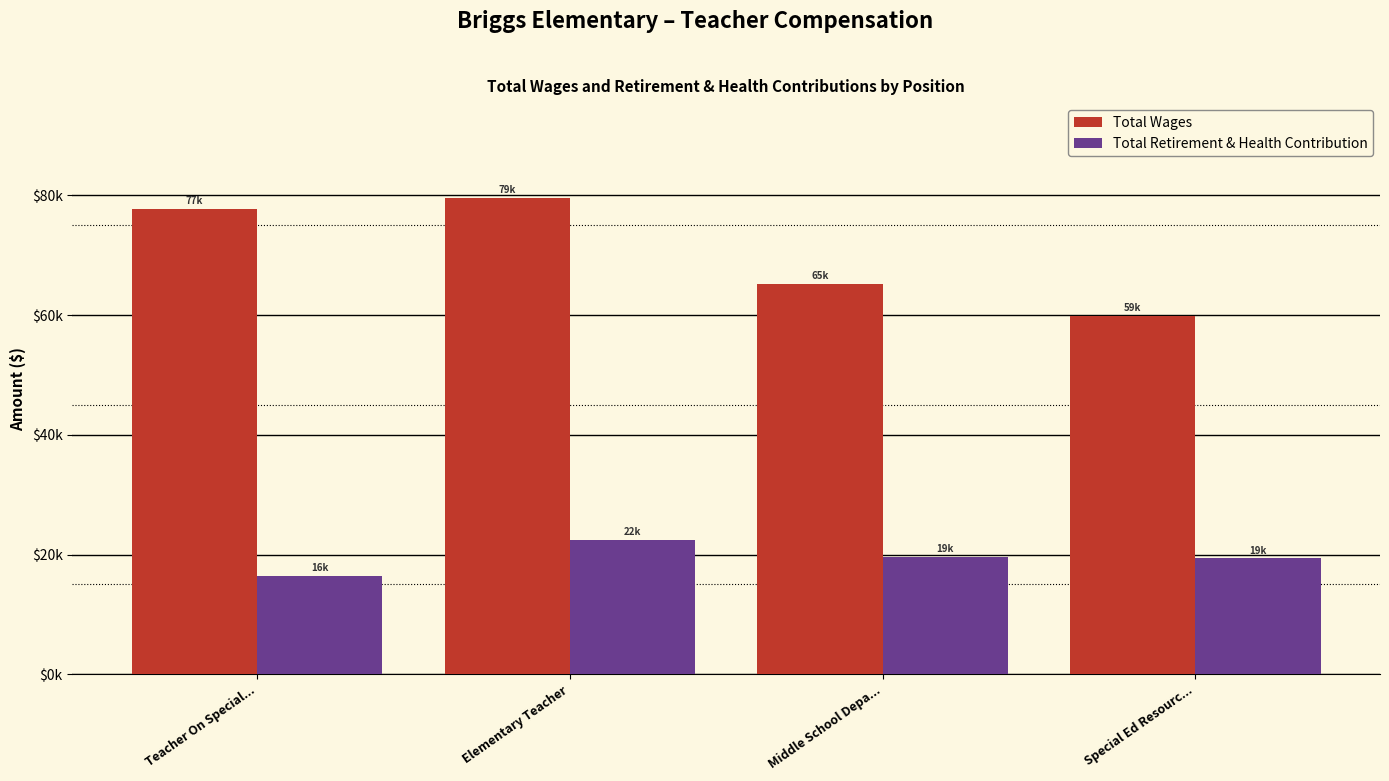

Are the bars grouped side by side (vs. stacked)?

Yes